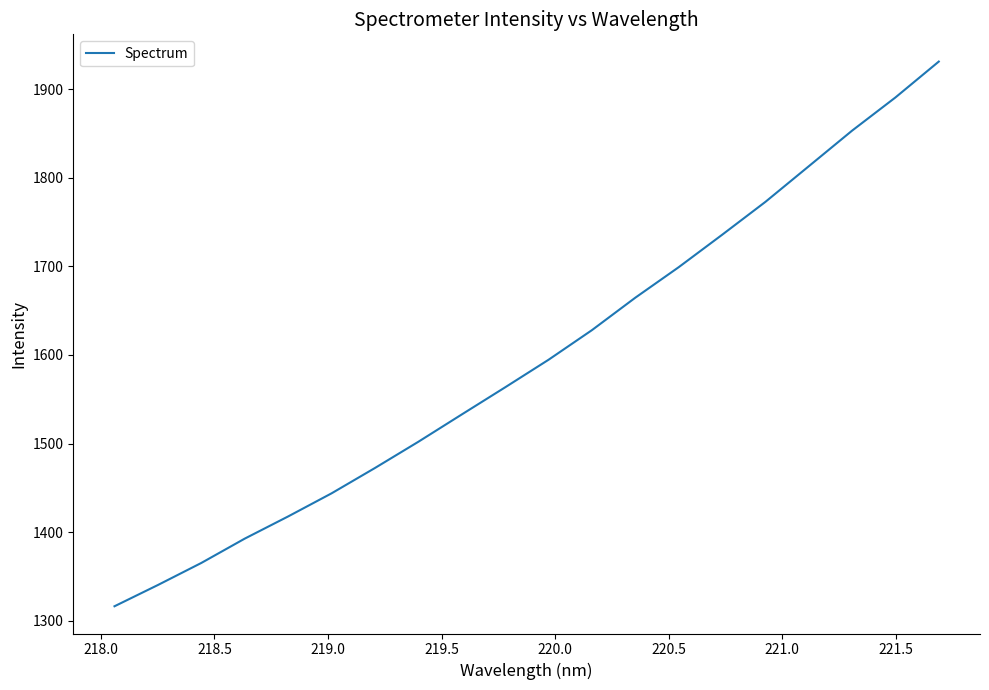

What is the smallest value displayed?

1316.4